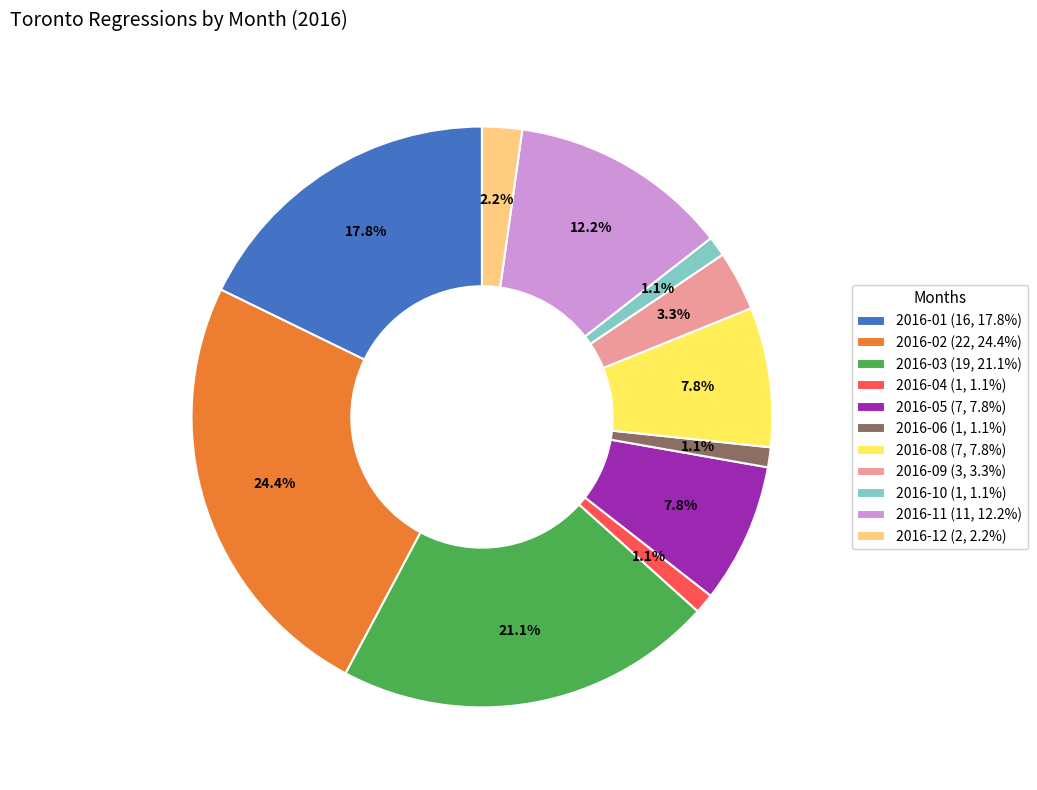

How many slices are in this pie chart?

11